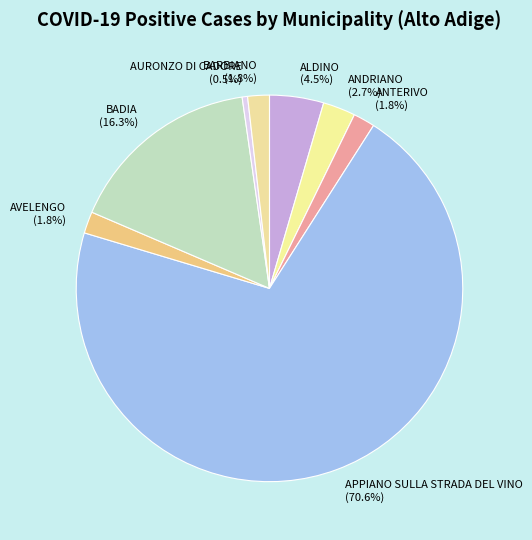

Which slice is the largest?

APPIANO SULLA STRADA DEL VINO